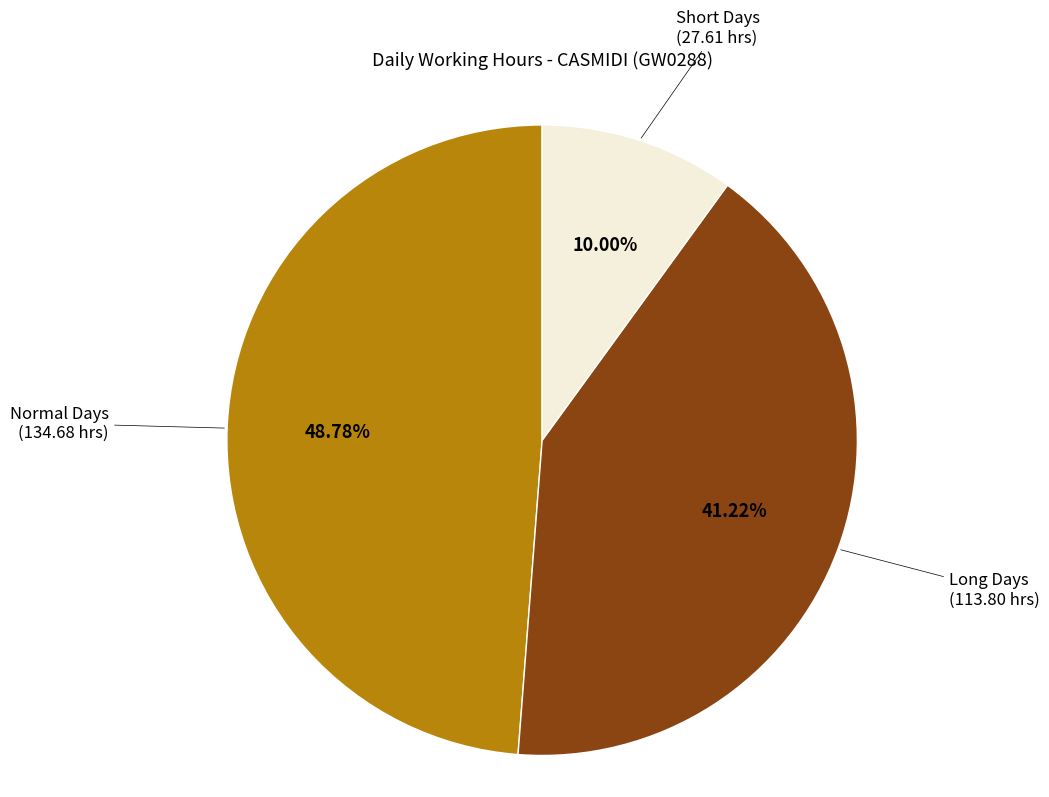

Count the number of slices in the pie.

3